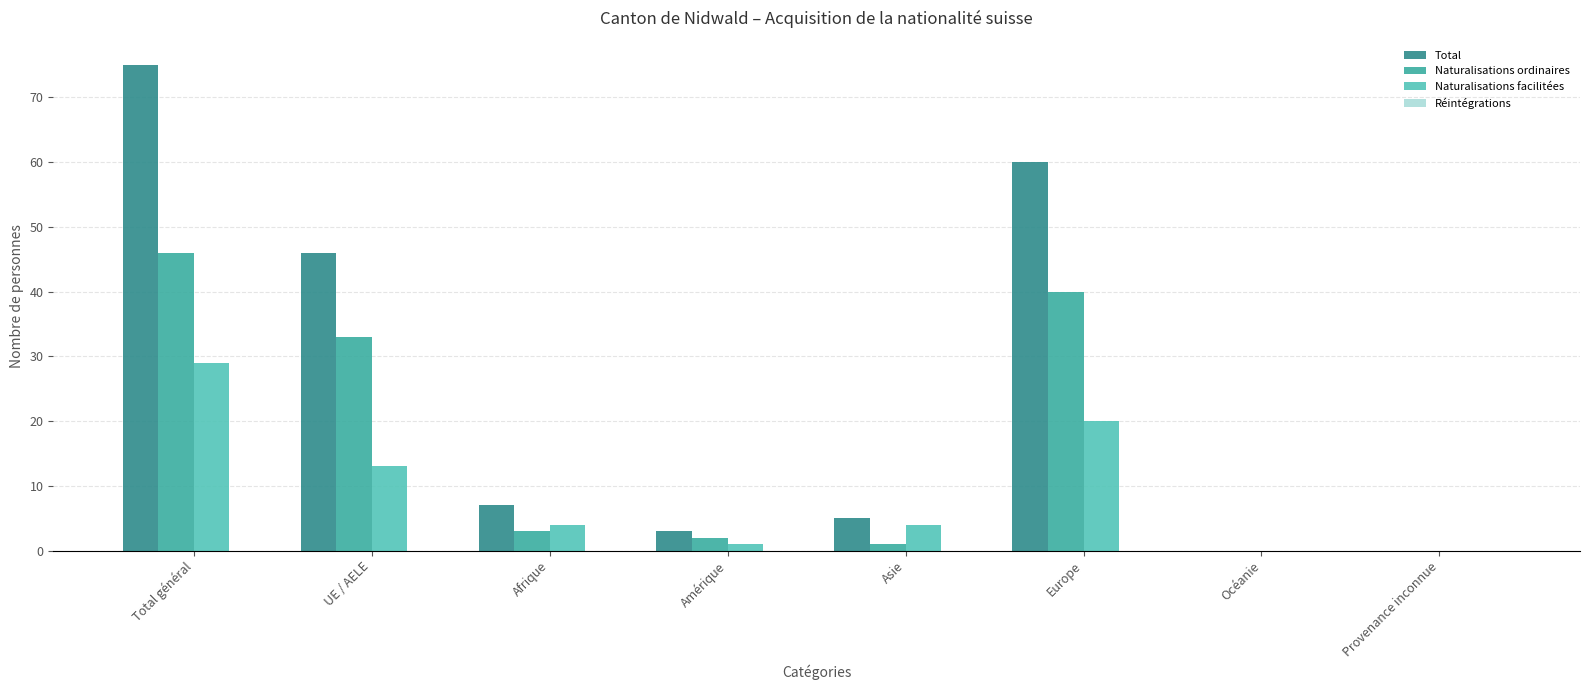

What is the difference between the Naturalisations facilitées values at Provenance inconnue and Asie?

4